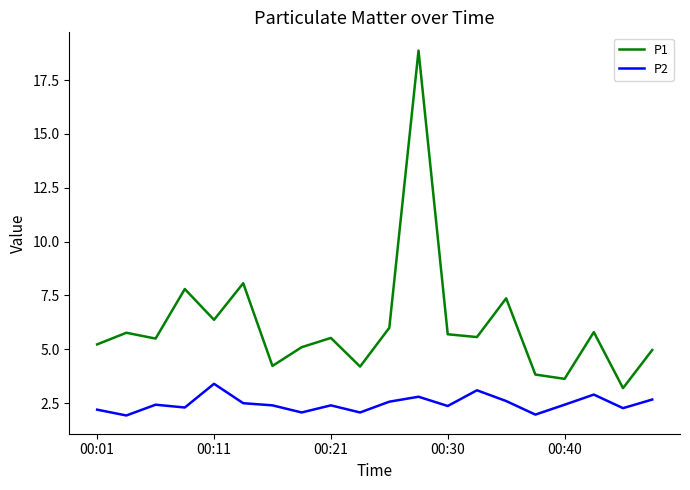

What is the difference between the maximum and minimum values in the P1 series?

15.7